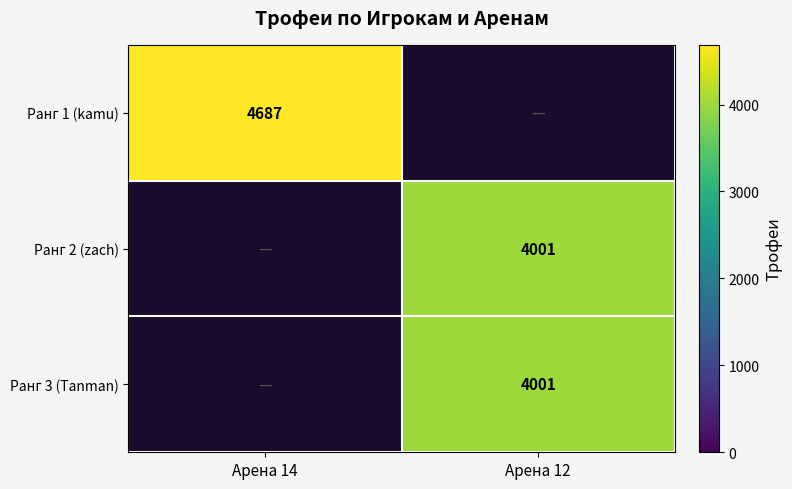

Which has a higher value, Арена 14 or Арена 12?

Арена 12